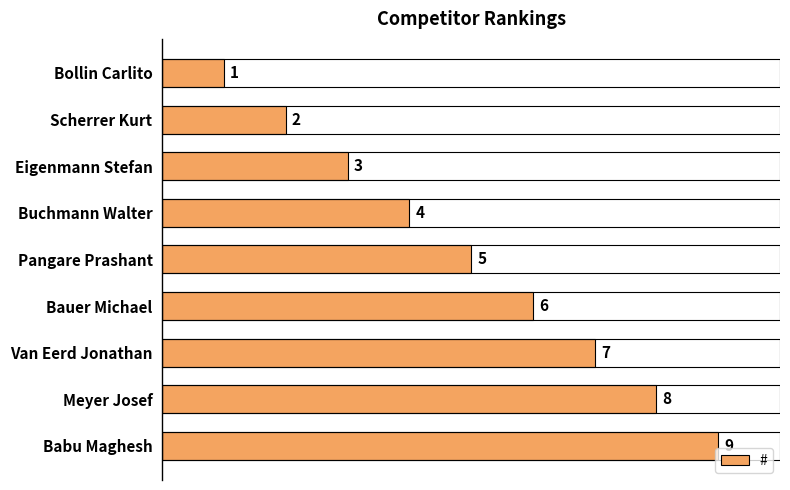

Which label corresponds to the smallest value in the chart?

Bollin Carlito